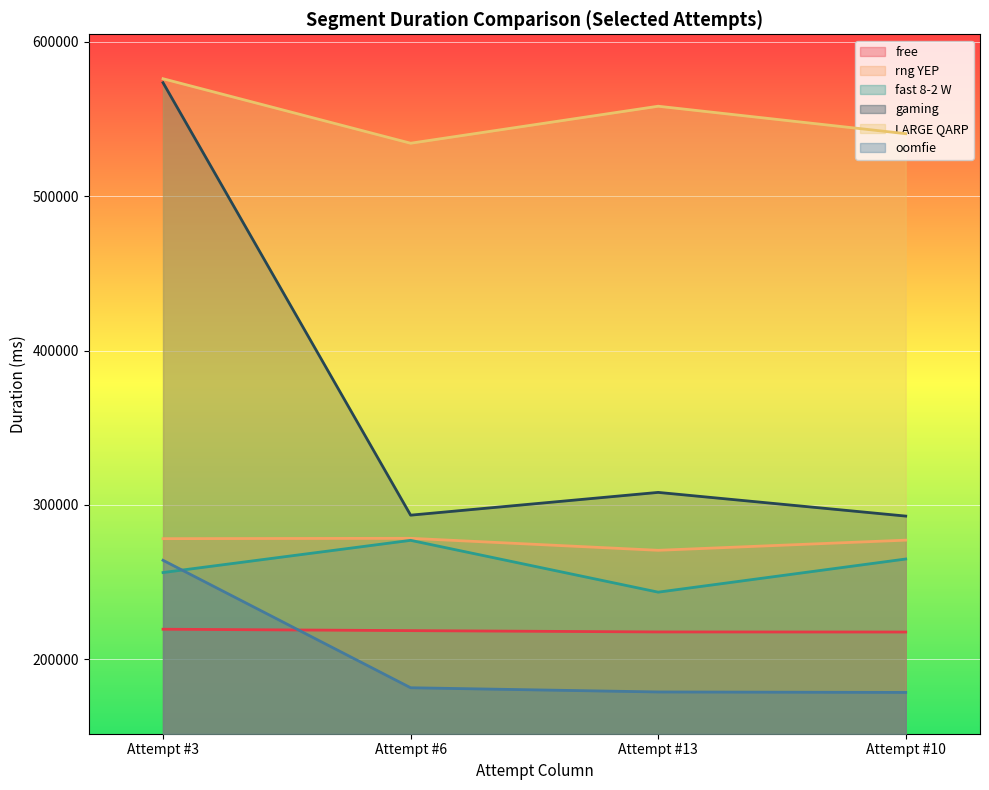

True or false: rng YEP has a value of 142905 at Attempt #6.

False